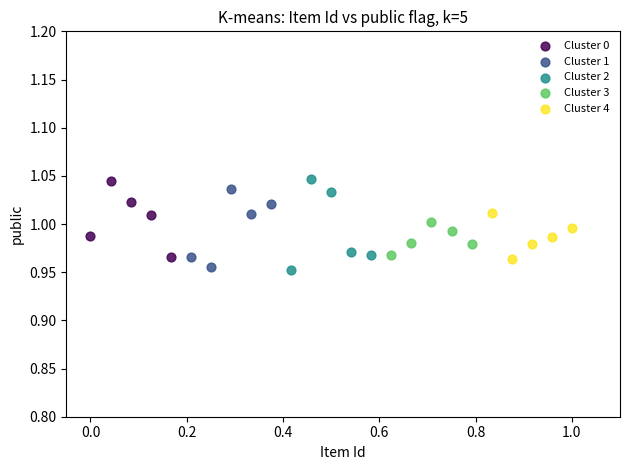

What are all the series names shown in the legend?

Cluster 0, Cluster 1, Cluster 2, Cluster 3, Cluster 4